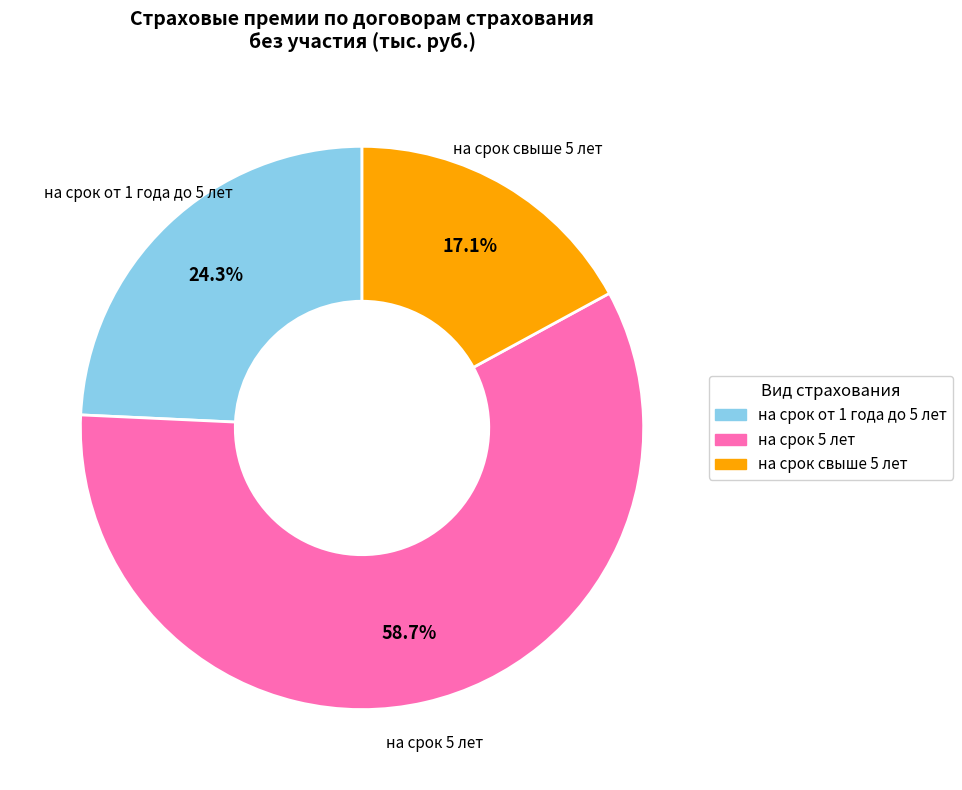

Is there any slice that represents more than half of the pie?

Yes